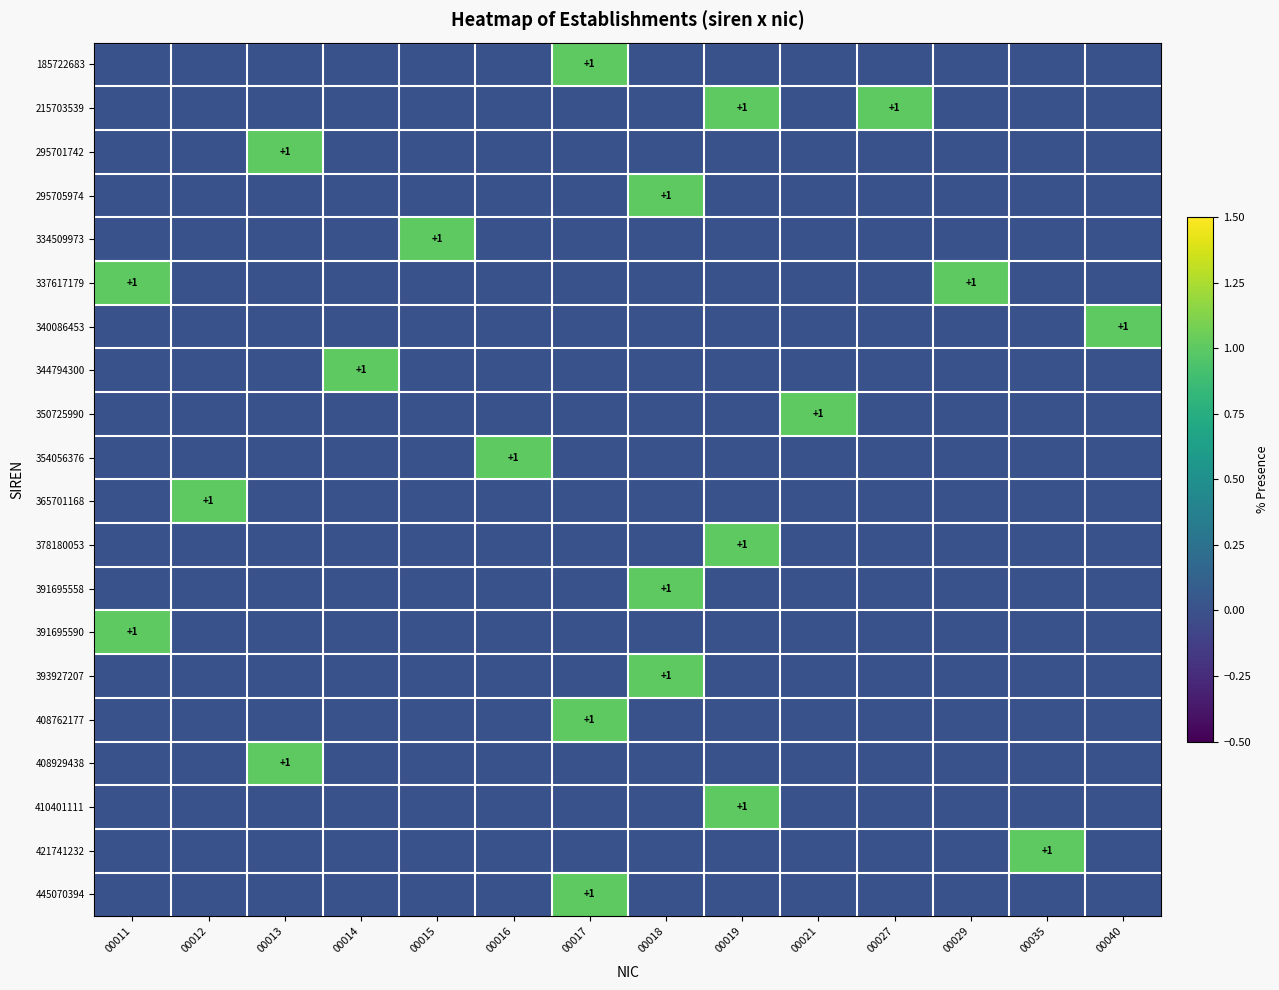

Rank the series at 00035 from lowest to highest value.

185722683, 215703539, 295701742, 295705974, 334509973, 337617179, 340086453, 344794300, 350725990, 354056376, 365701168, 378180053, 391695558, 391695590, 393927207, 408762177, 408929438, 410401111, 445070394, 421741232